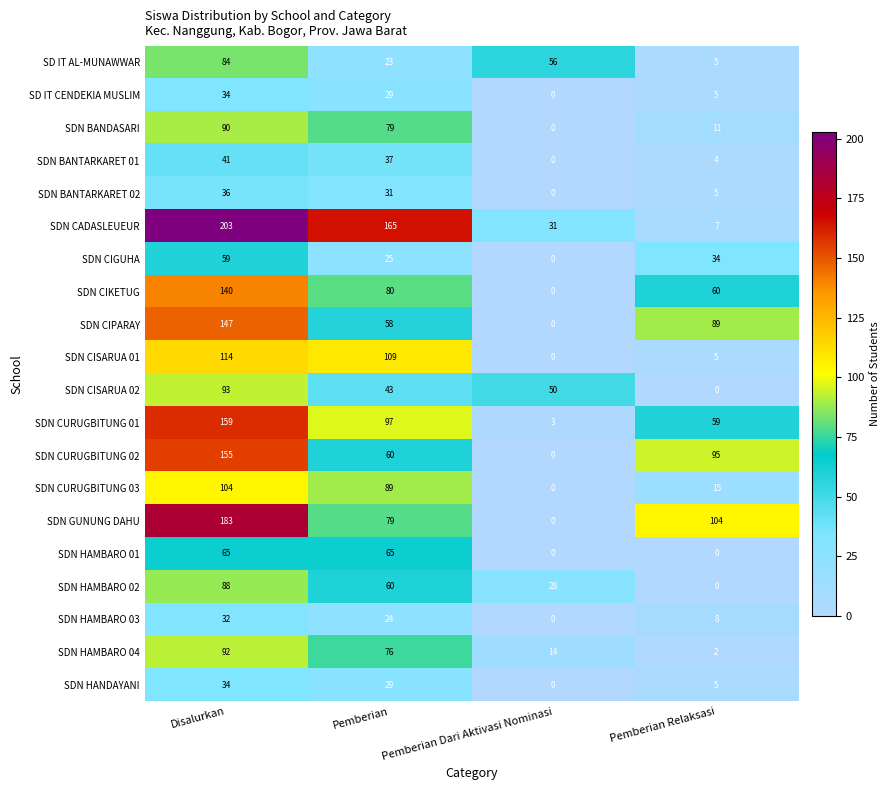

What is the approximate value of SDN CURUGBITUNG 01 at Disalurkan, to the nearest 5?

160